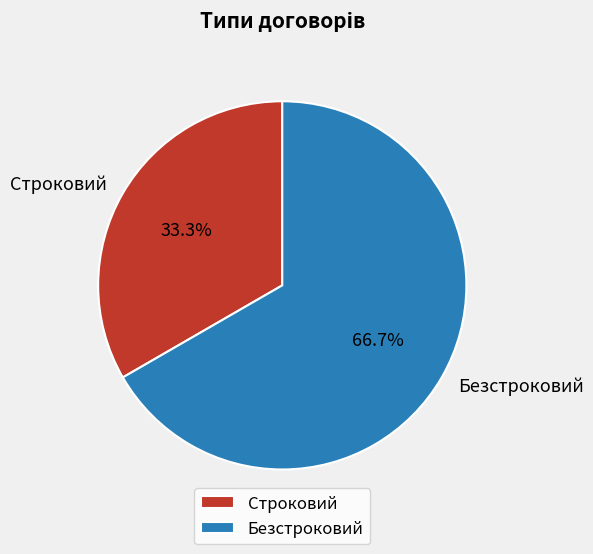

Combined, what portion of the pie is Безстроковий and Строковий?

100.0%